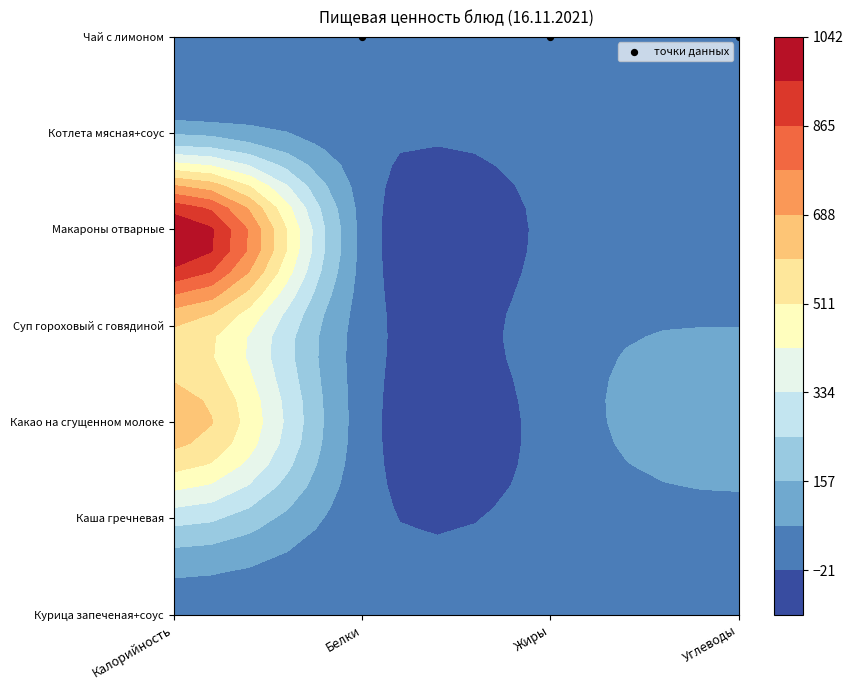

Between Калорийность and Белки, which series saw the biggest shift?

Макароны отварные